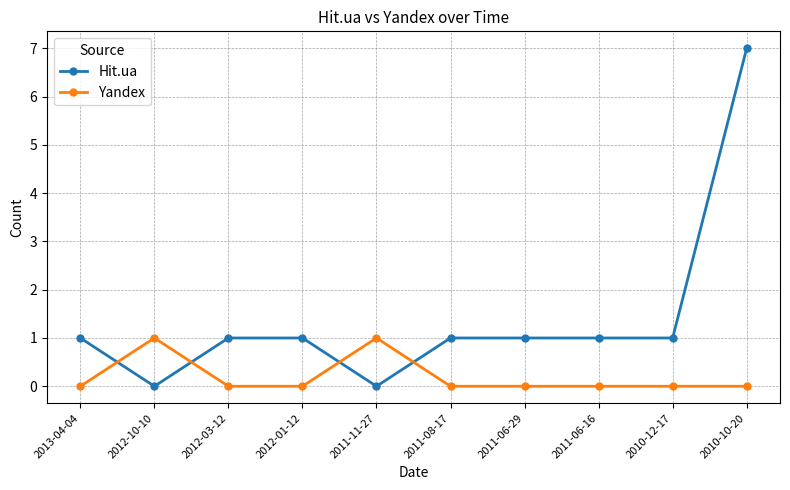

What is the greatest value displayed?

7